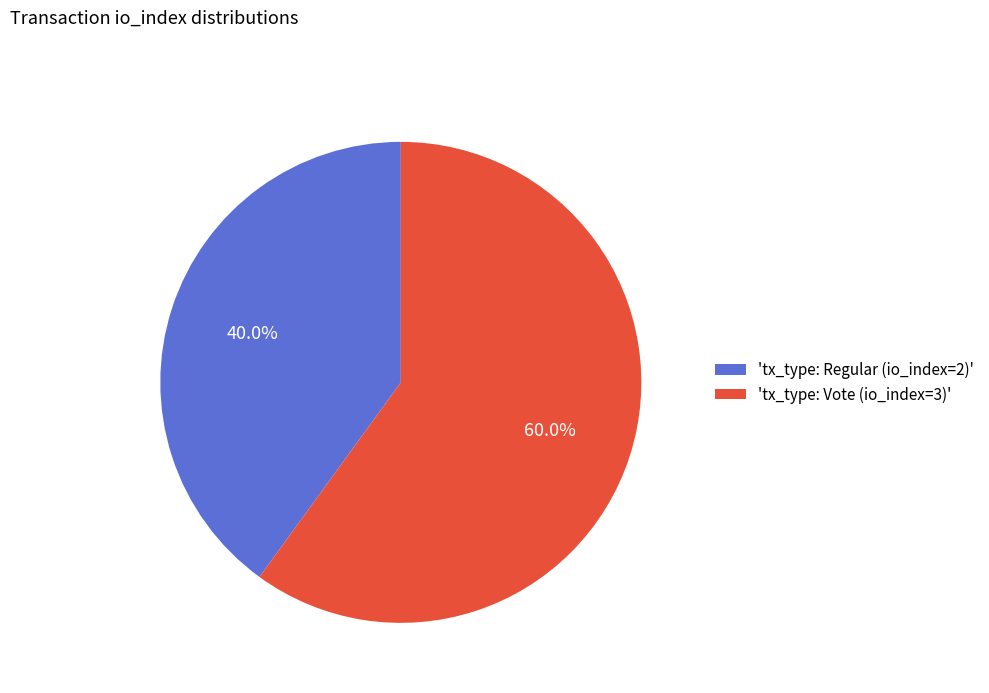

Rank the categories by value from lowest to highest.

'tx_type: Regular (io_index=2)', 'tx_type: Vote (io_index=3)'